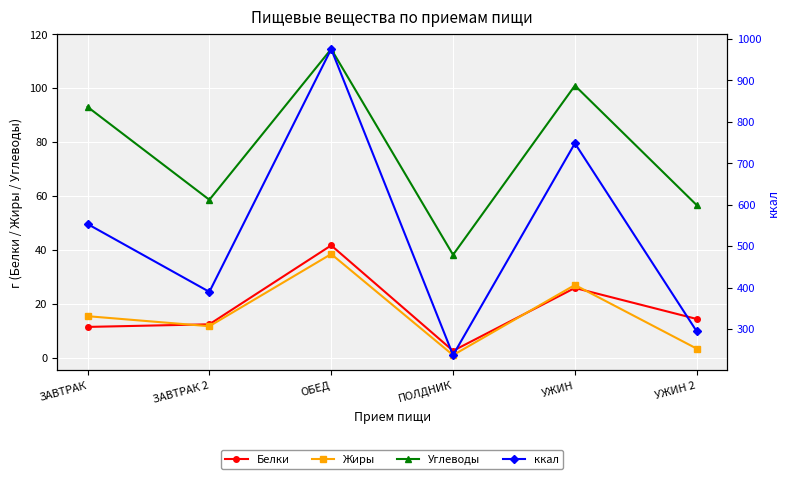

Which series has the largest total across all categories?

ккал